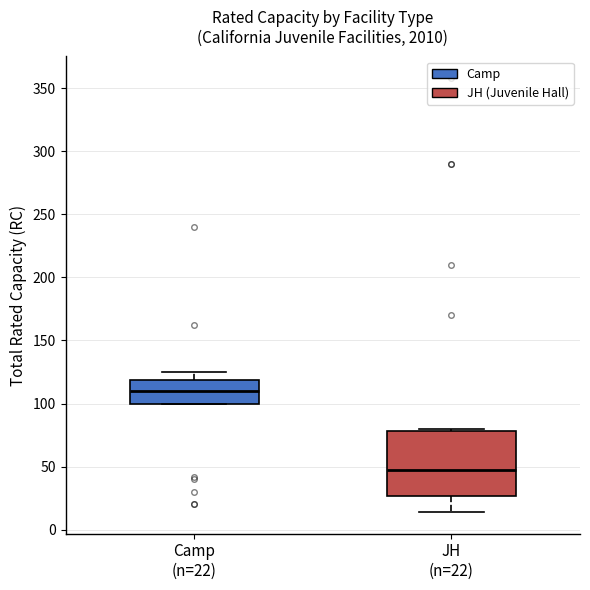

Where is the lower edge of the box for Camp (n=22) on the y-axis? The values are not printed on the chart, so give them approximately, as read against the axis.

100